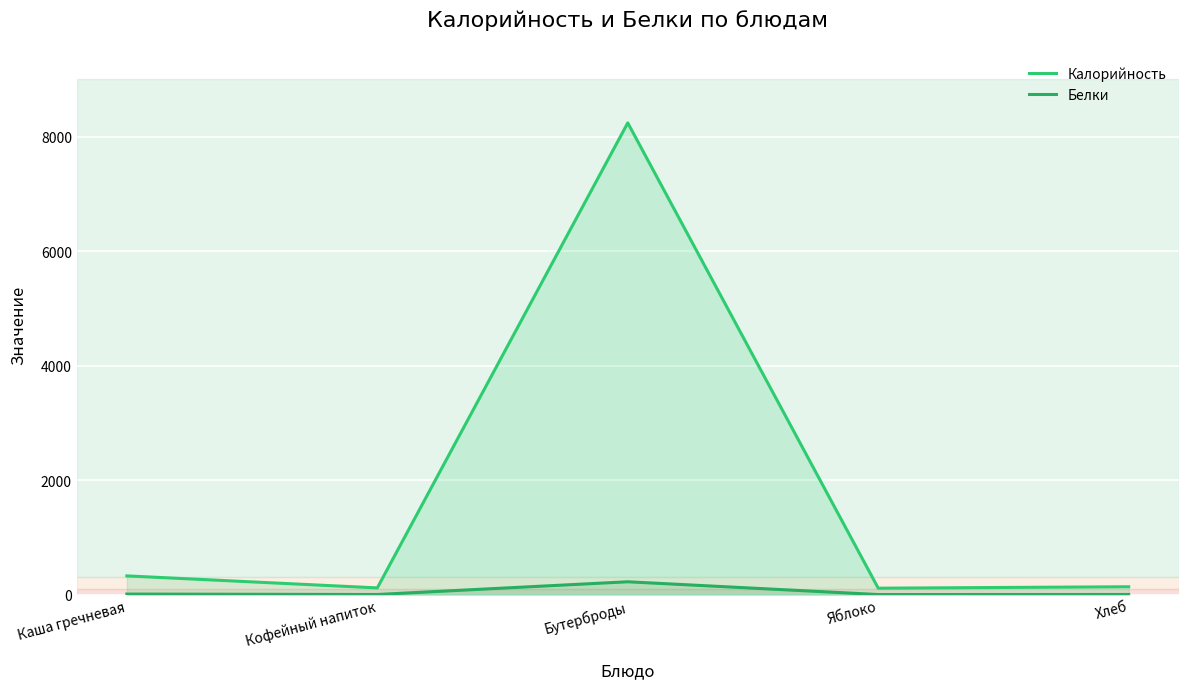

Where is the first local maximum for Белки?

Бутерброды